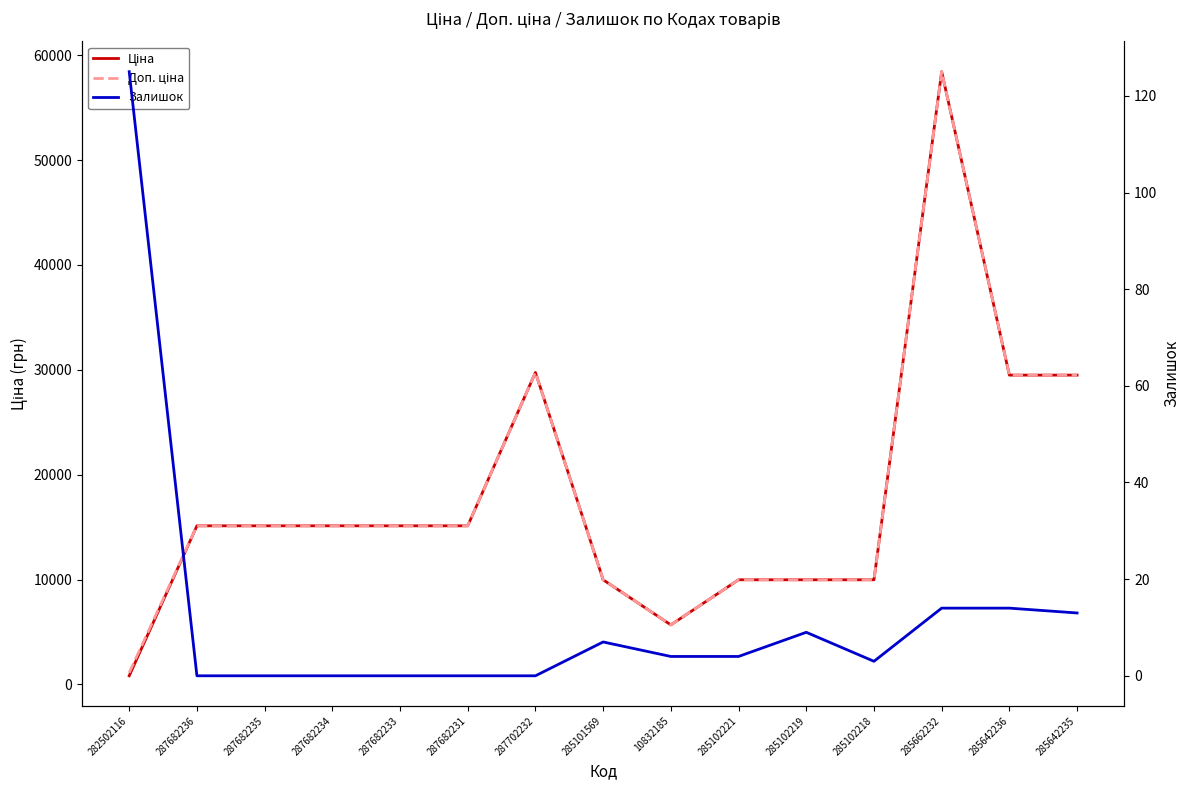

Reading right to left, what are all the values shown in this chart?

Ціна: 285642235=29491.5	285642236=29491.5	285662232=58426.5	285102218=9975.0	285102219=9975.0	285102221=9975.0	10832185=5673.8	285101569=9975.0	287702232=29747.2	287682231=15120.0	287682233=15120.0	287682234=15120.0	287682235=15120.0	287682236=15120.0	282502116=818.5
Доп. ціна: 285642235=29491.5	285642236=29491.5	285662232=58426.5	285102218=9975.0	285102219=9975.0	285102221=9975.0	10832185=5673.8	285101569=9975.0	287702232=29747.2	287682231=15120.0	287682233=15120.0	287682234=15120.0	287682235=15120.0	287682236=15120.0	282502116=1109.2
Залишок: 285642235=13.0	285642236=14.0	285662232=14.0	285102218=3.0	285102219=9.0	285102221=4.0	10832185=4.0	285101569=7.0	287702232=0.0	287682231=0.0	287682233=0.0	287682234=0.0	287682235=0.0	287682236=0.0	282502116=125.0